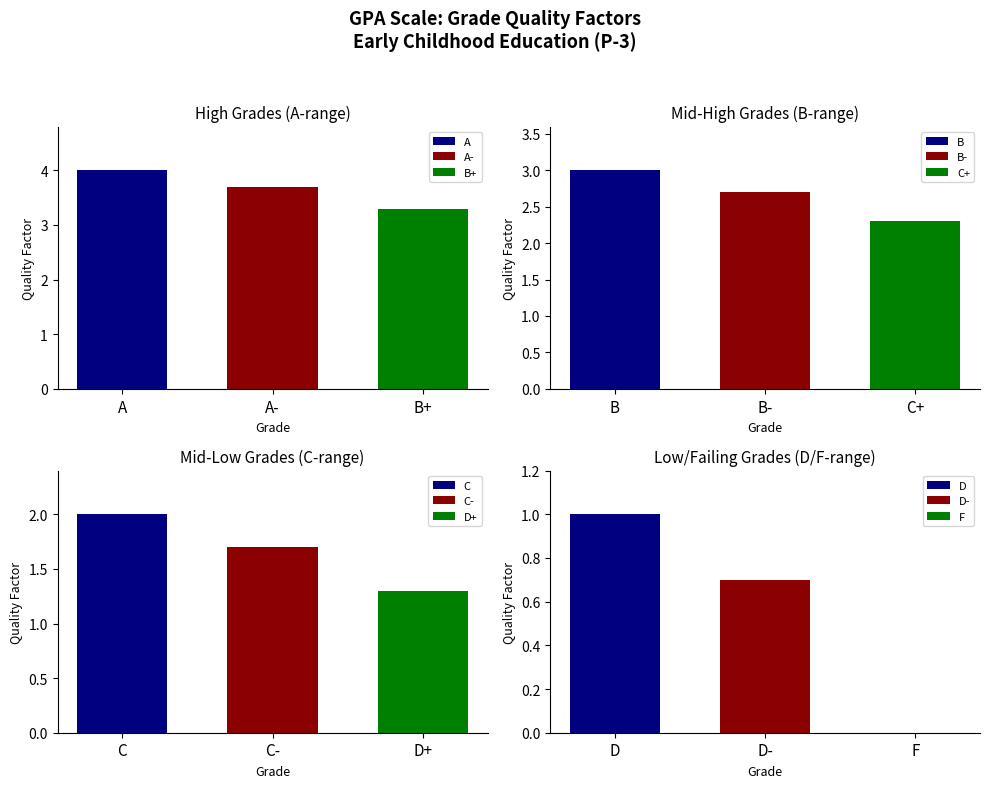

Reading right to left, what are all the values shown in this chart?

0.0	0.7	1.0	1.3	1.7	2.0	2.3	2.7	3.0	3.3	3.7	4.0